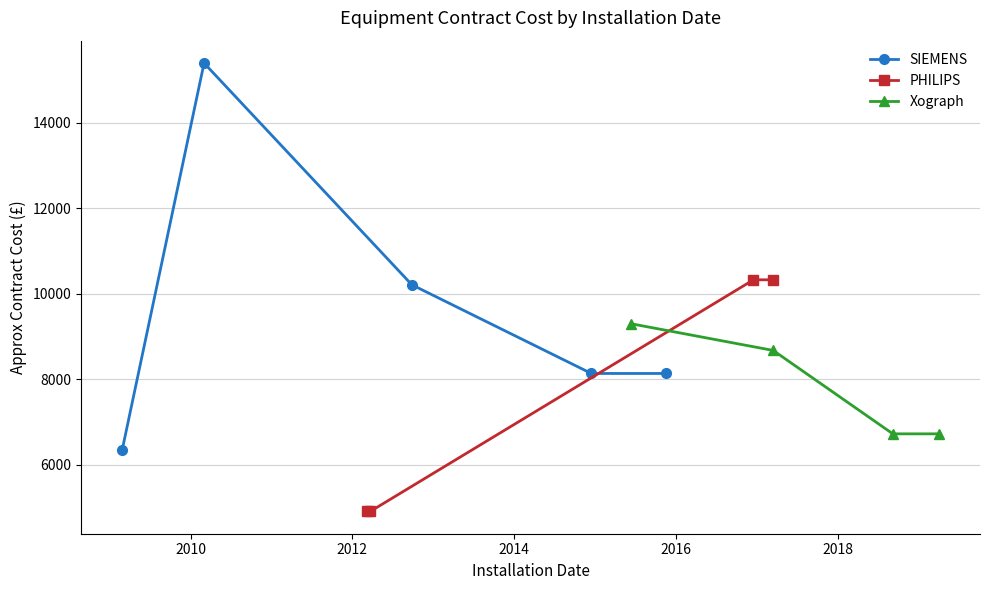

What is the smallest value displayed?

4907